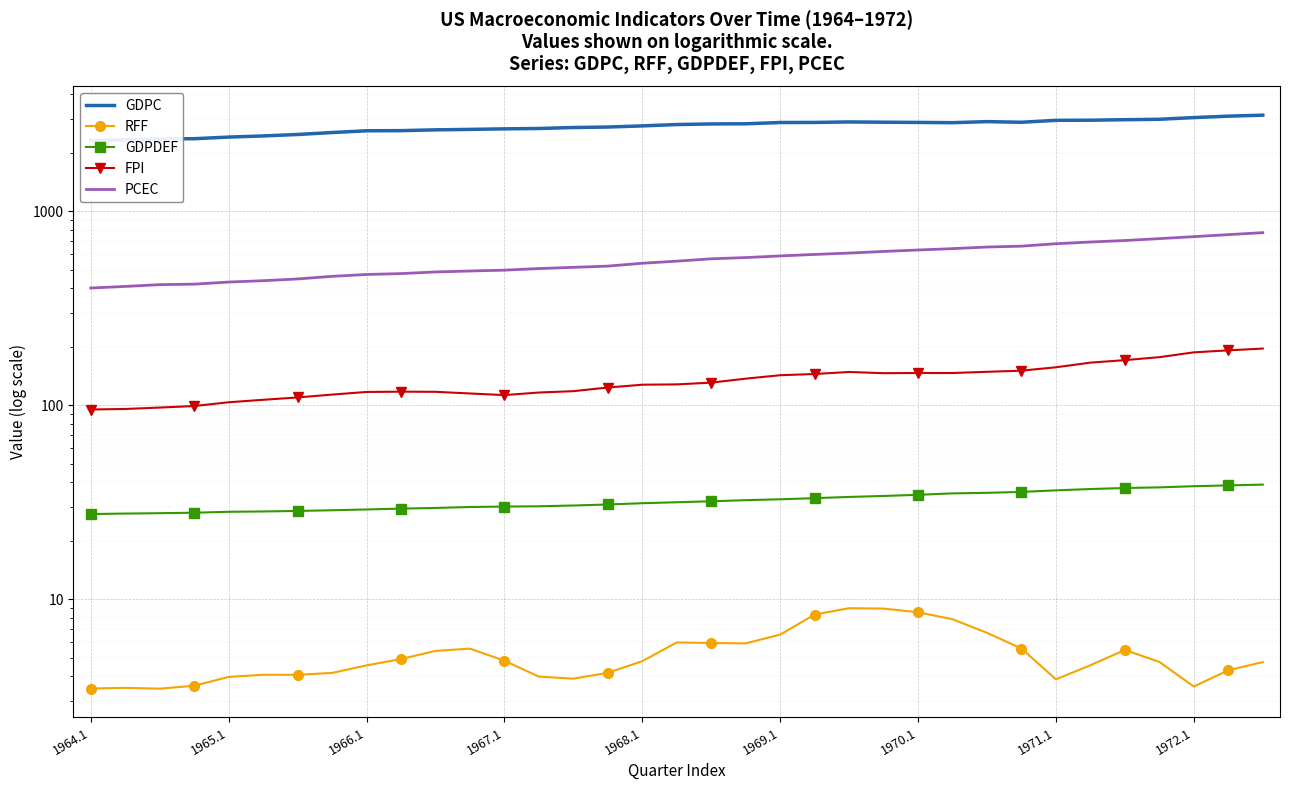

Which series changed the most between 9 and 27?

GDPC